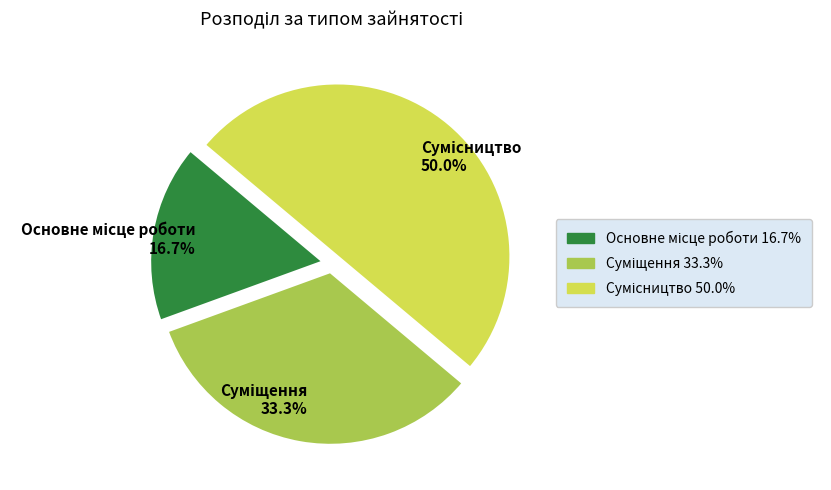

How many segments does this pie chart have?

3